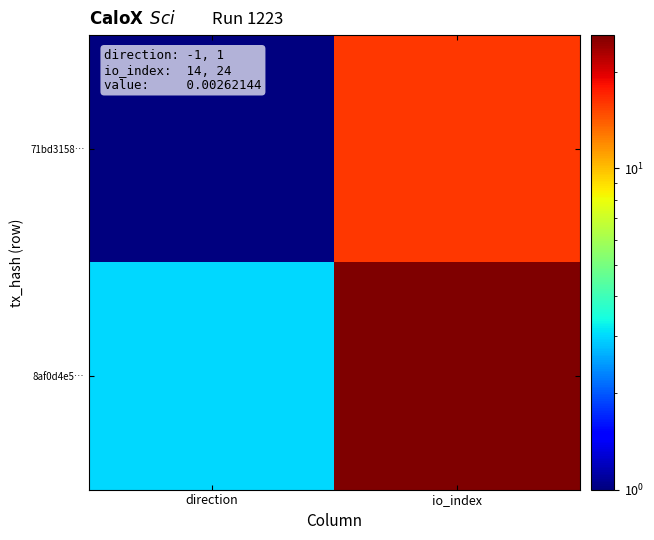

Which has a higher value, direction or io_index?

io_index